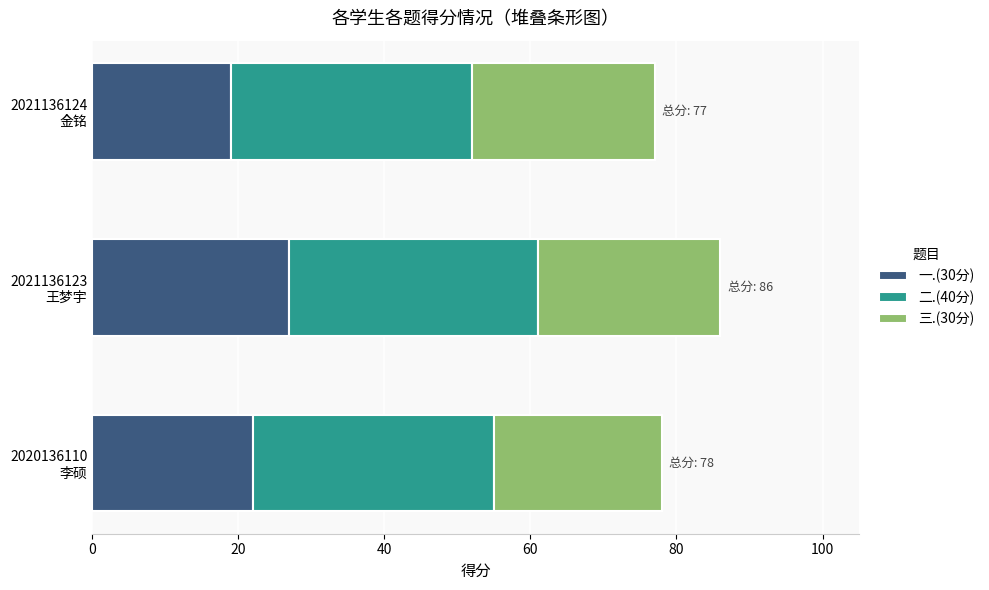

What is the difference between the maximum and minimum values in the 一.(30分) series?

8